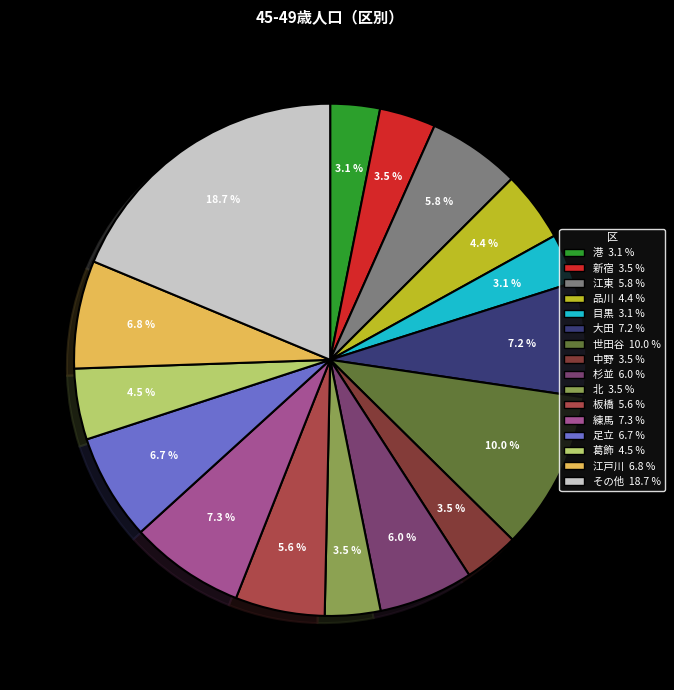

Between 中野 3.5 % and 江戸川 6.8 %, which is larger?

江戸川 6.8 %